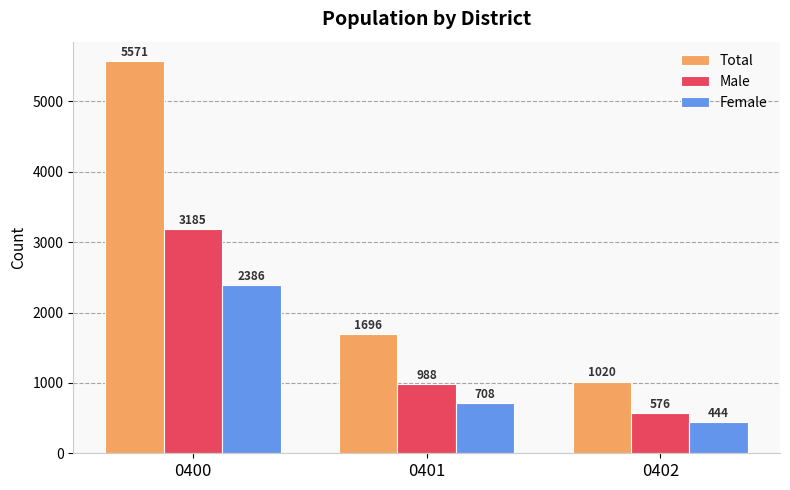

At how many categories does at least one series exceed 4200?

1